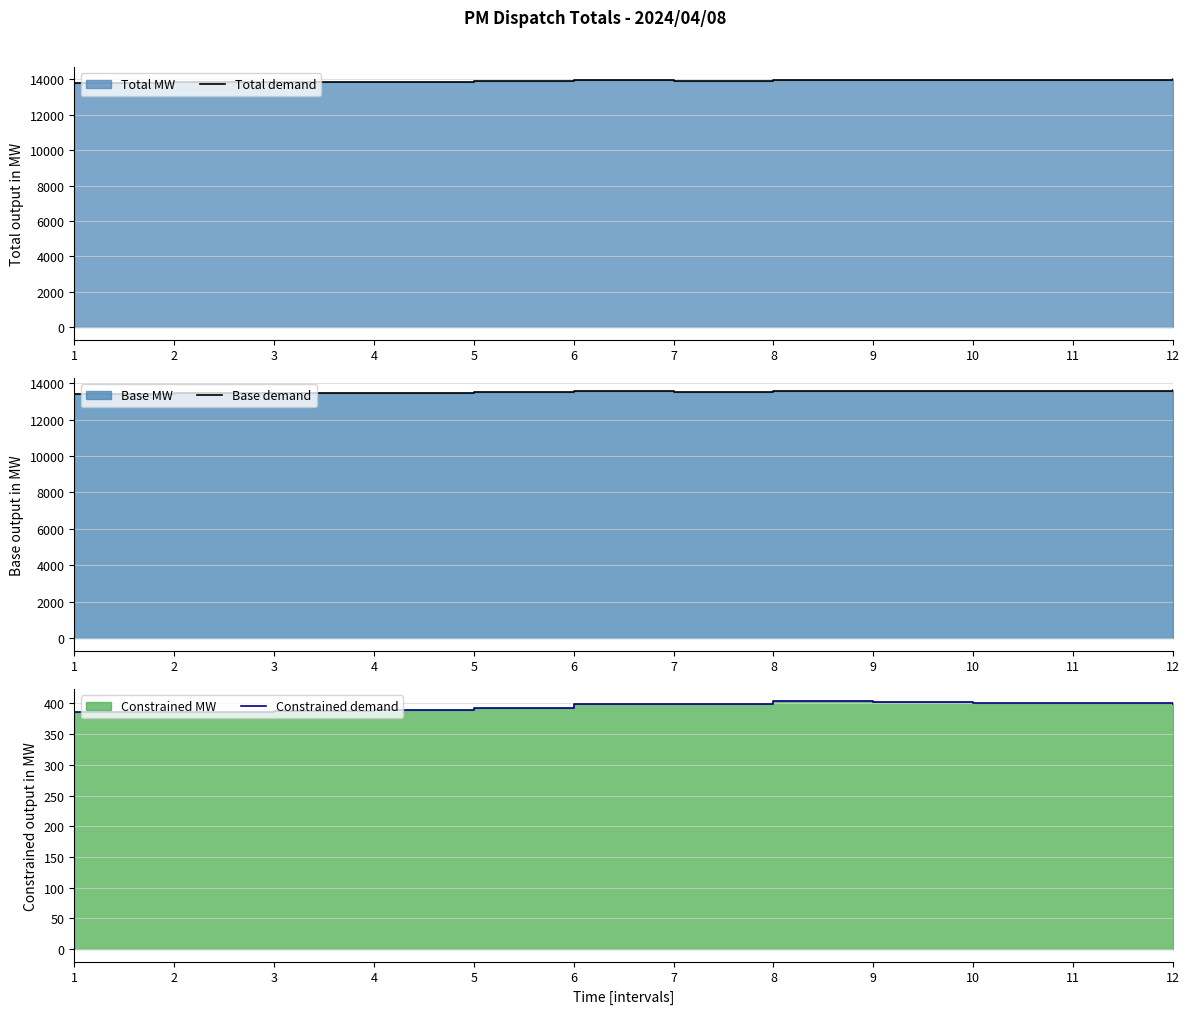

What is the greatest value displayed?

13999.7